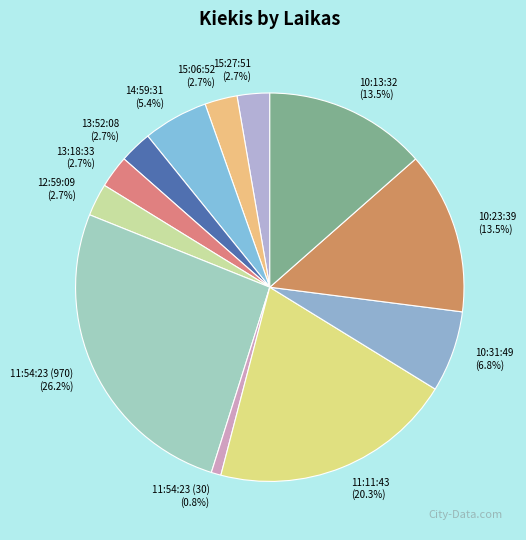

To the nearest percent, what is the difference between the 15:06:52 and 10:23:39 slice percentages?

11%